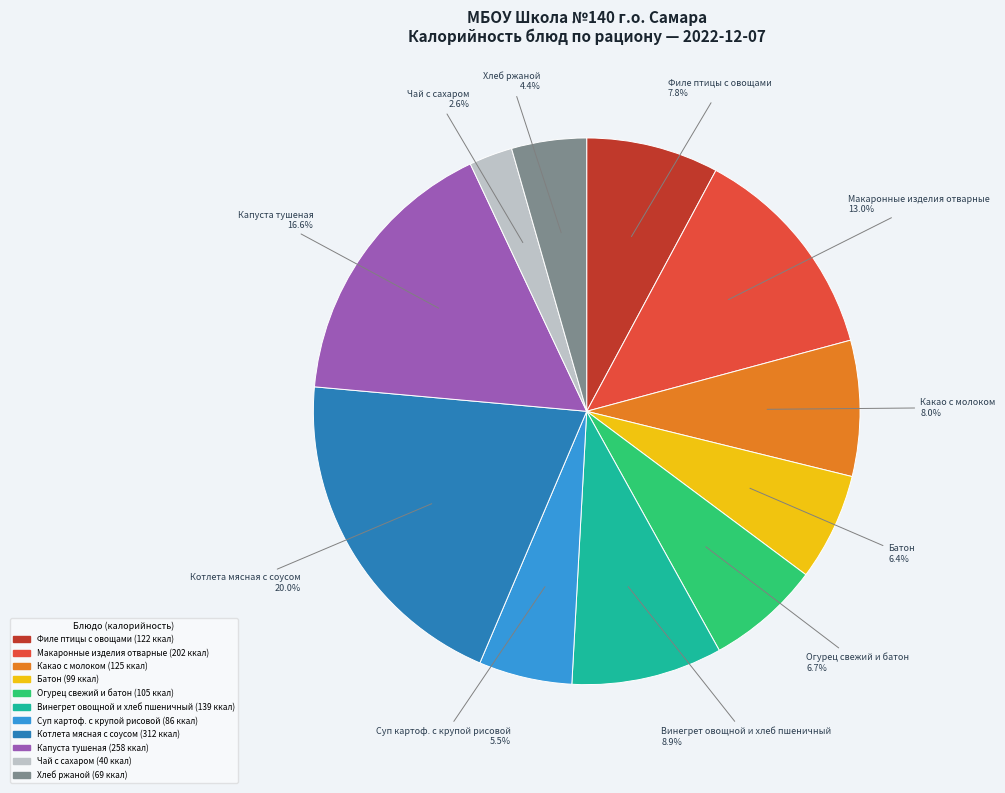

How many segments does this pie chart have?

11